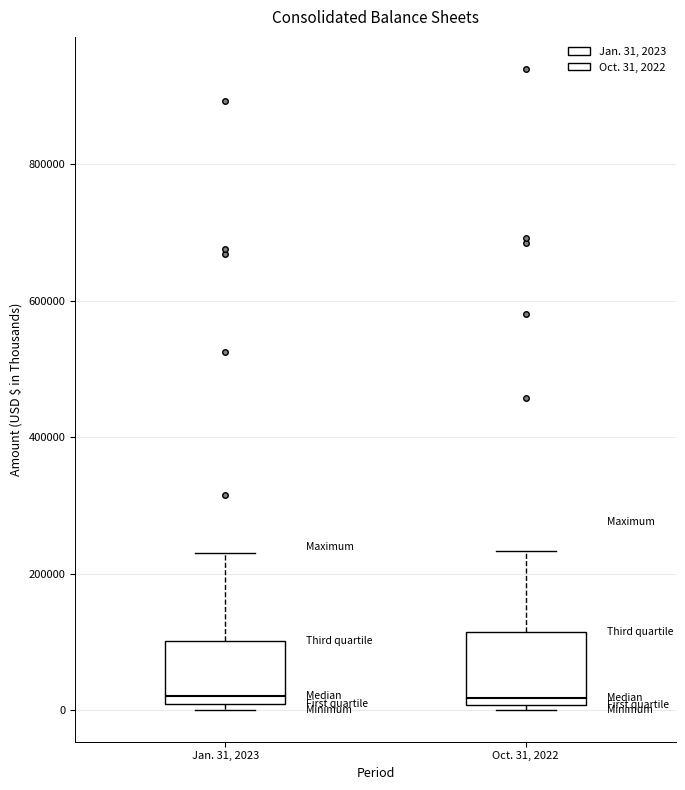

Reading left to right, transcribe this box plot: for each box, give where its median line is, the range the box spans, and where its two whiskers end, as read against the y-axis. The values are not printed on the chart, so give them approximately, as read against the axis.

Jan. 31, 2023: median 20000, box 0 to 100000, whiskers 0 (just below the box's lower edge) to 220000
Oct. 31, 2022: median 20000, box 0 to 120000, whiskers 0 (just below the box's lower edge) to 240000